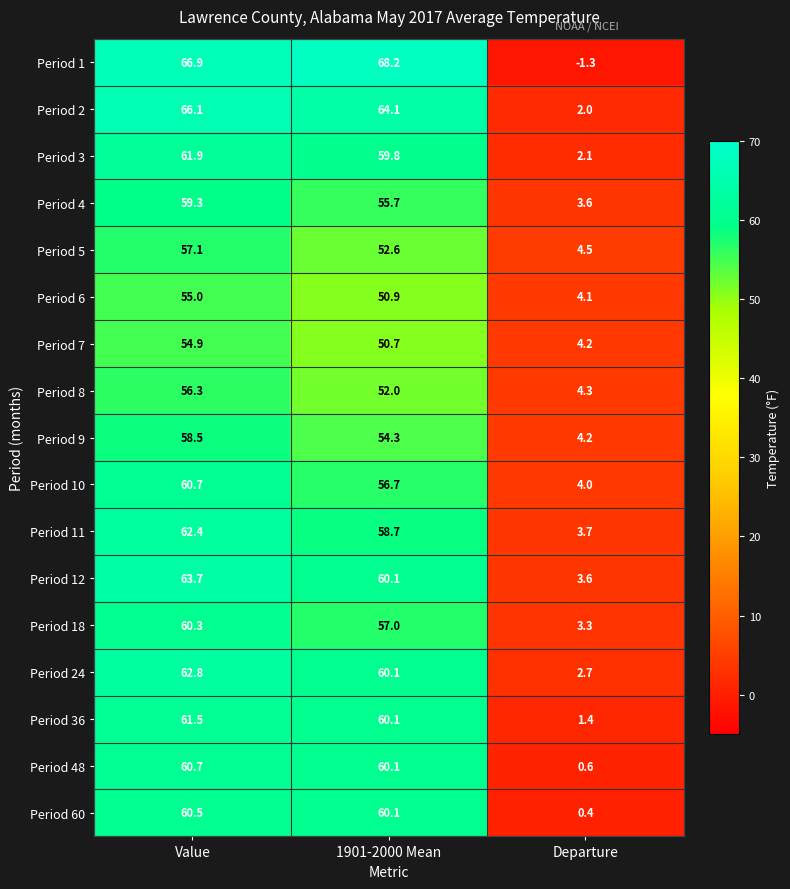

What is the highest value of the Period 3 series?

61.9